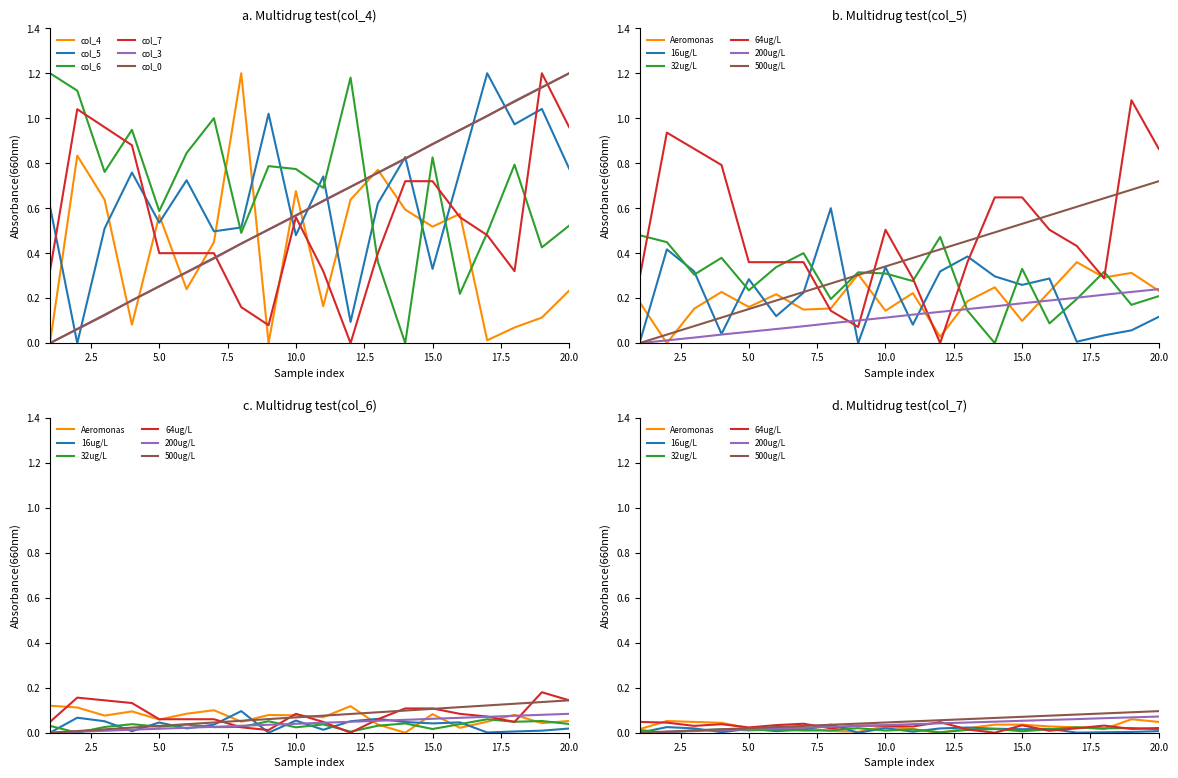

What is the total value across all series at 6?

1.0